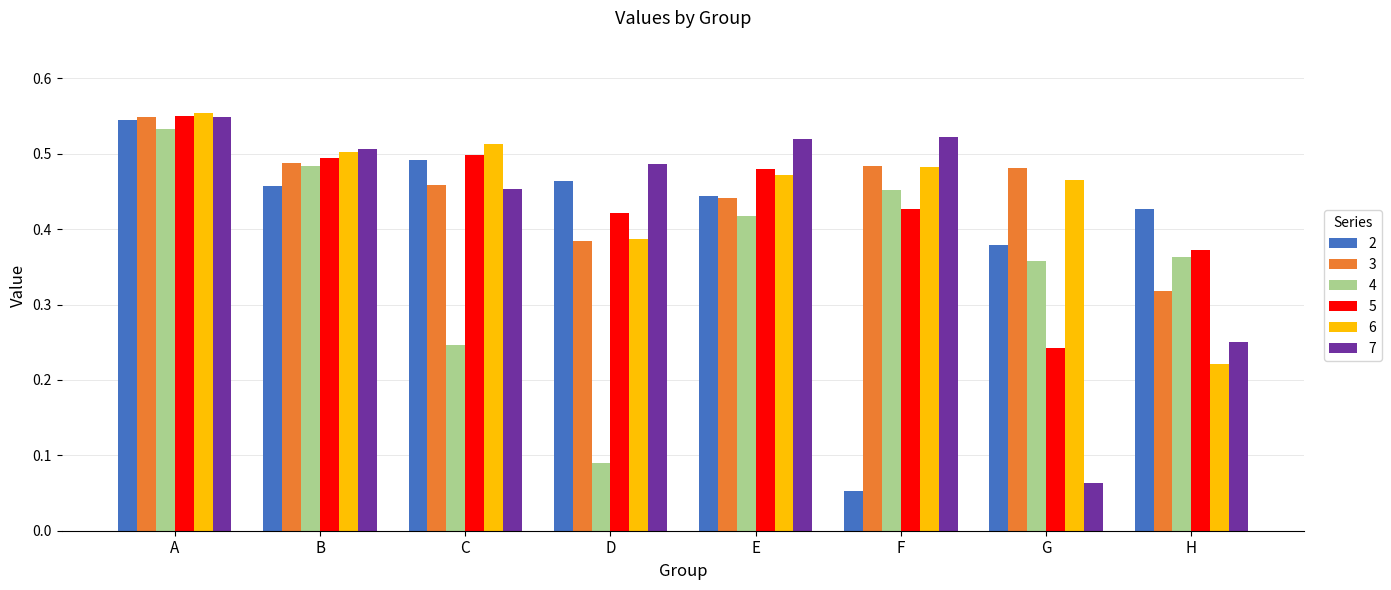

What is the sum of all 6 values?

3.6